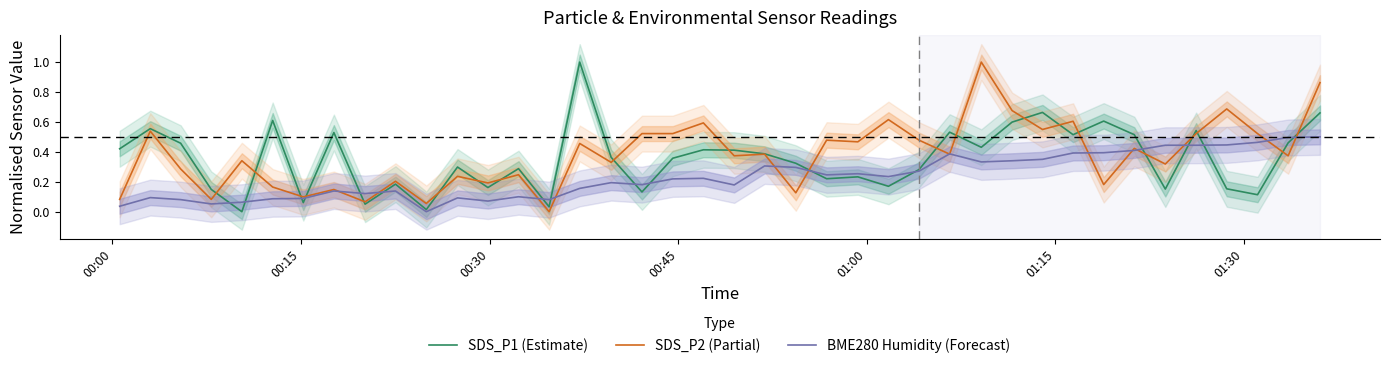

What is the highest value of the SDS_P1 (Estimate) series?

1.0